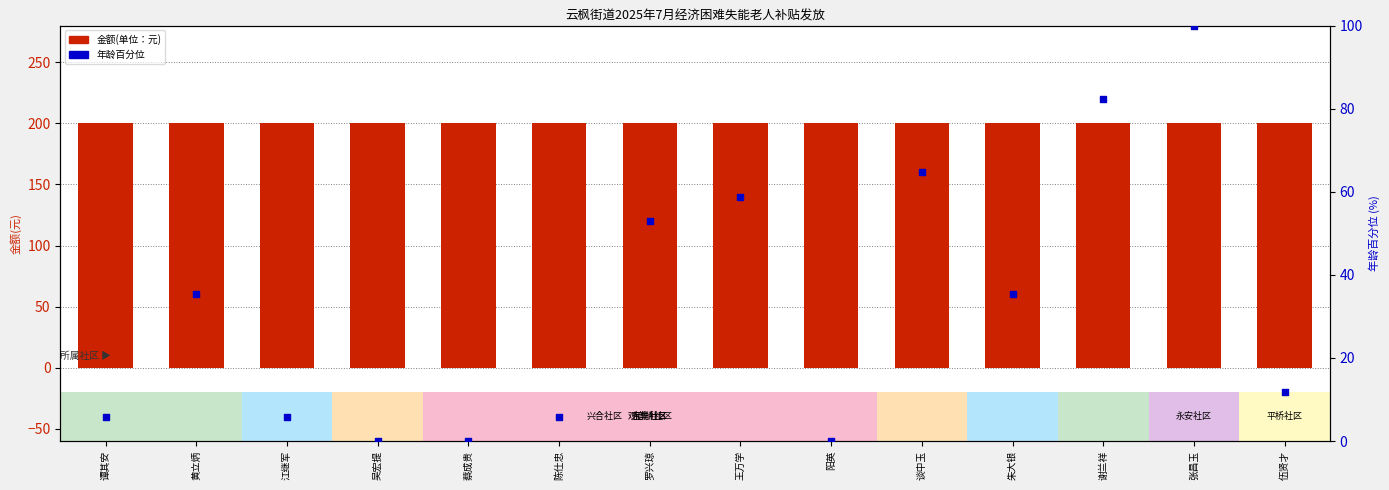

Which series has the largest total across all categories?

金额(单位：元)